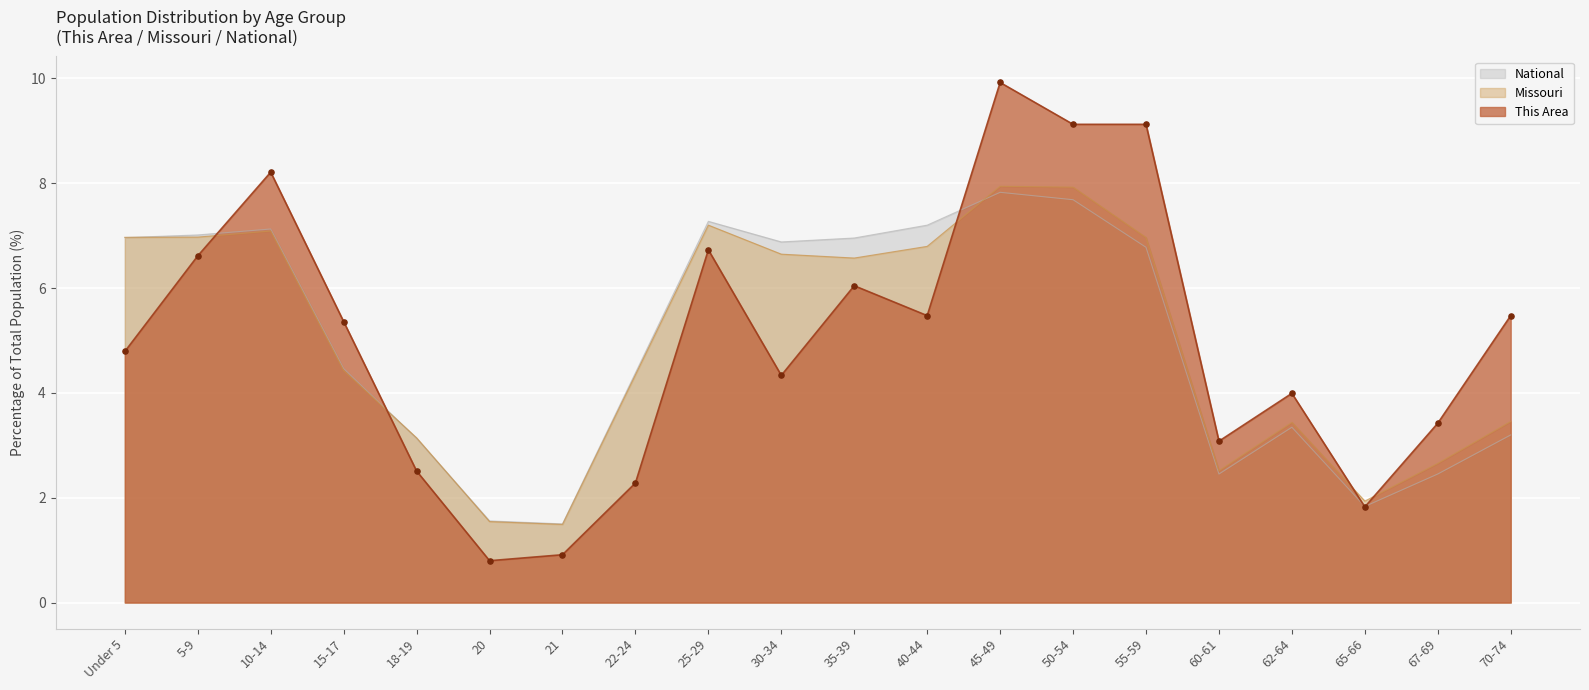

At which category is the sum across all series the highest?

45-49